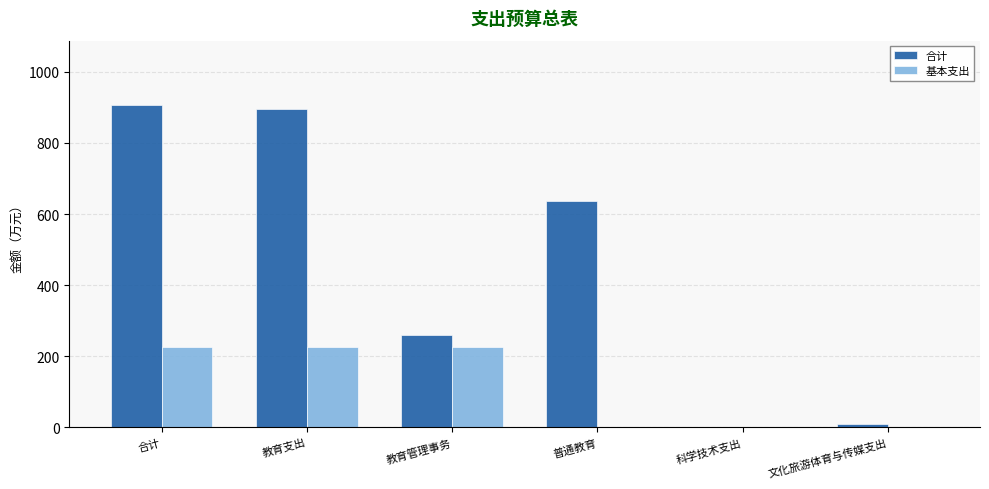

What are all the series names shown in the legend?

合计, 基本支出